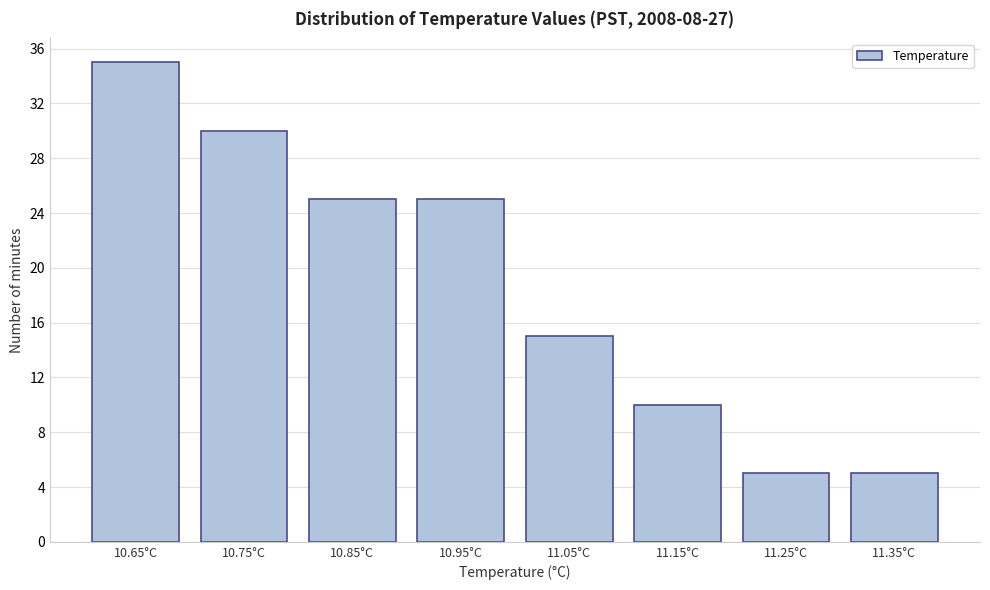

Reading left to right, transcribe all the data shown in this chart.

35	30	25	25	15	10	5	5